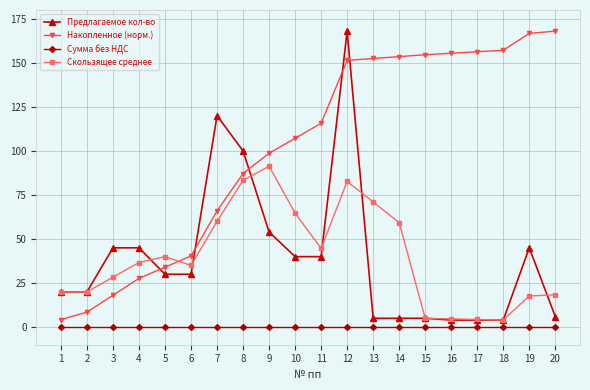

What are all the series names shown in the legend?

Предлагаемое кол-во, Накопленное (норм.), Сумма без НДС, Скользящее среднее